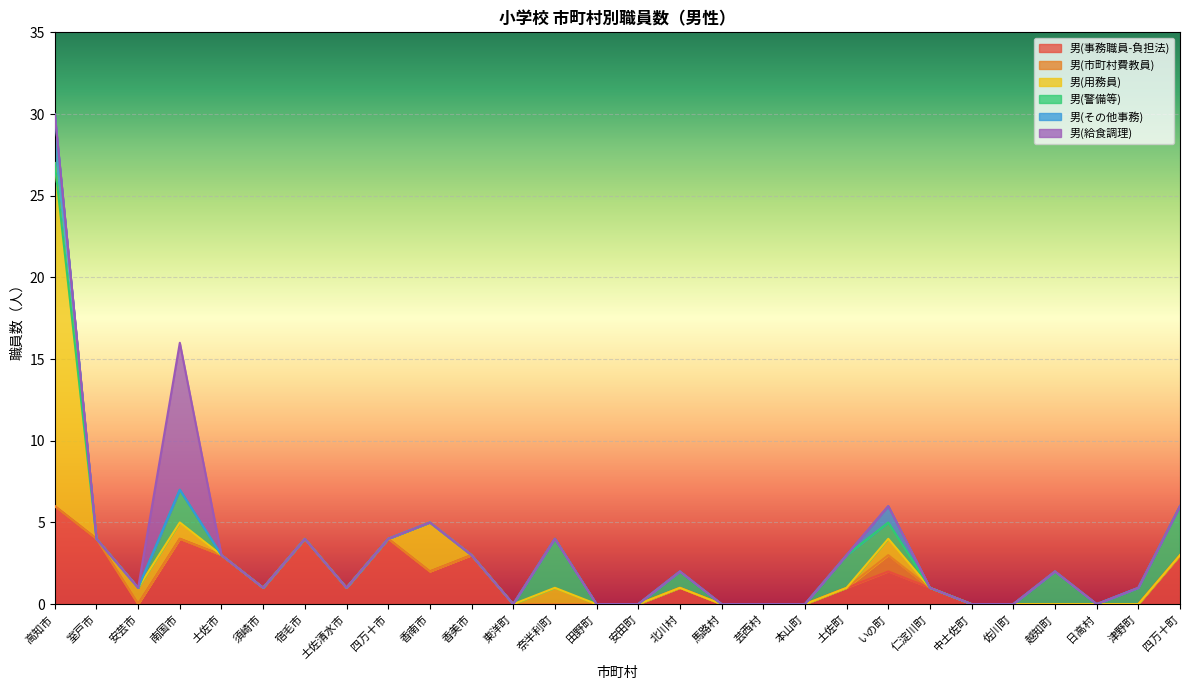

Which series has the largest total across all categories?

男(事務職員-負担法)